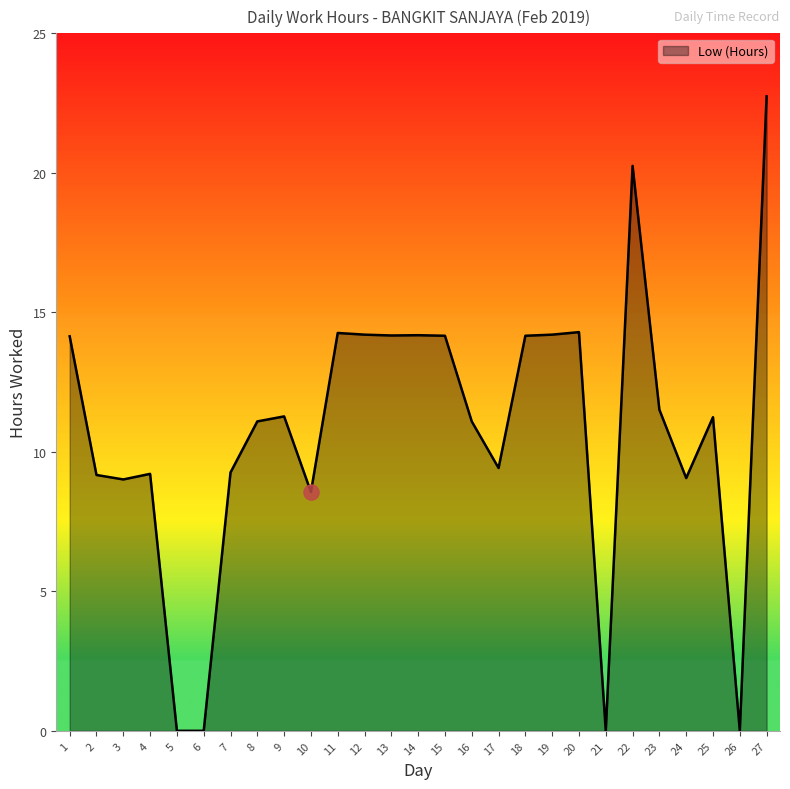

What is the change in value from 1 to 11?

+0.1